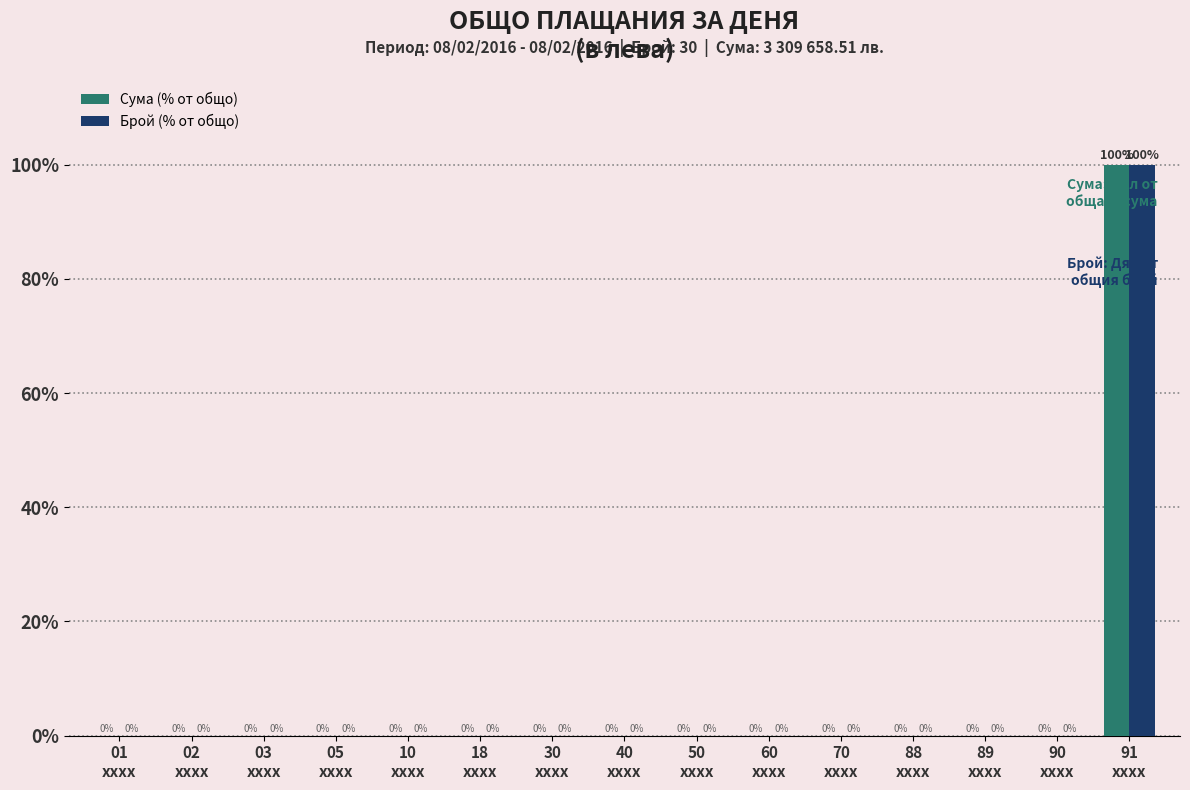

What is the highest value of the Брой (% от общо) series?

100